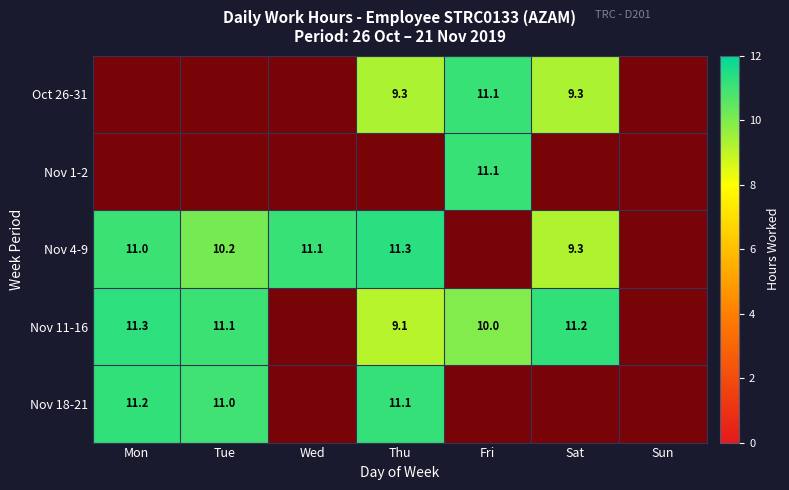

What is the average value of the Nov 4-9 series?

7.6